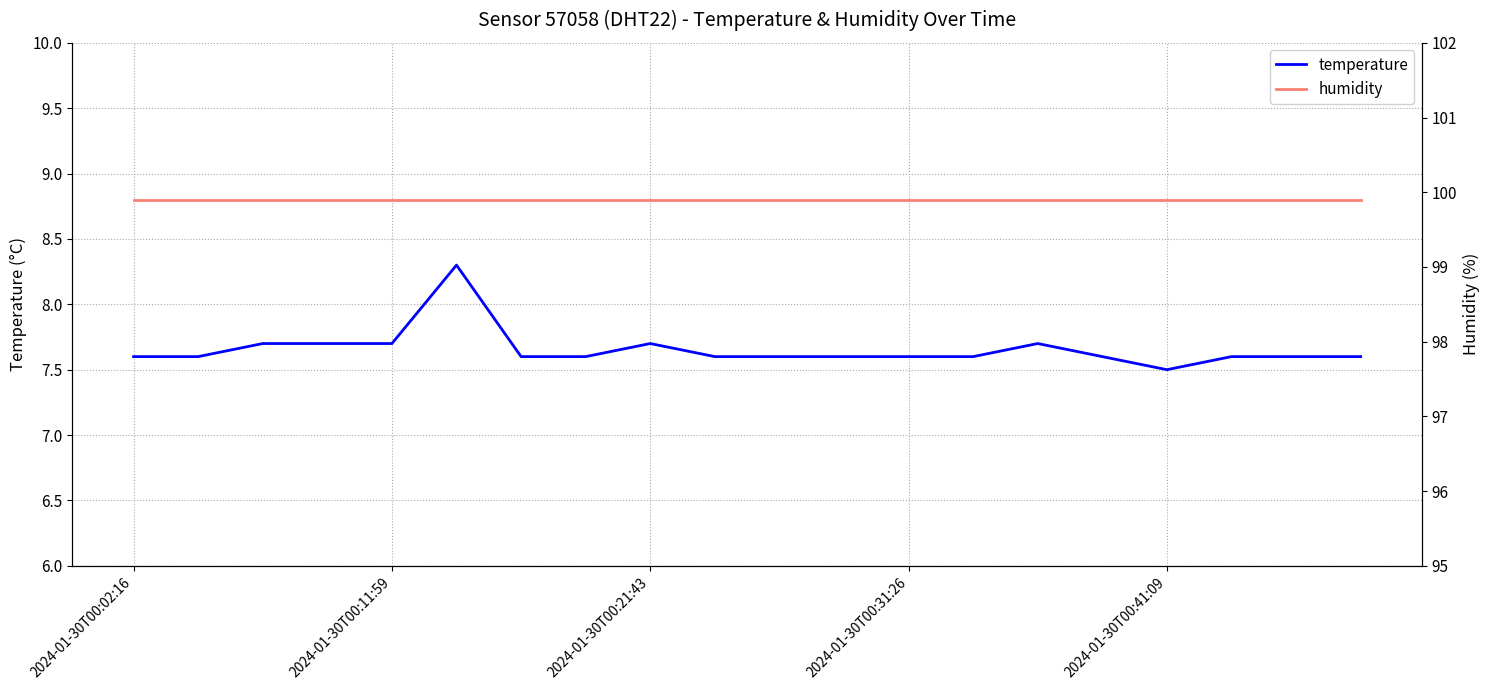

What is the maximum value for humidity?

99.9